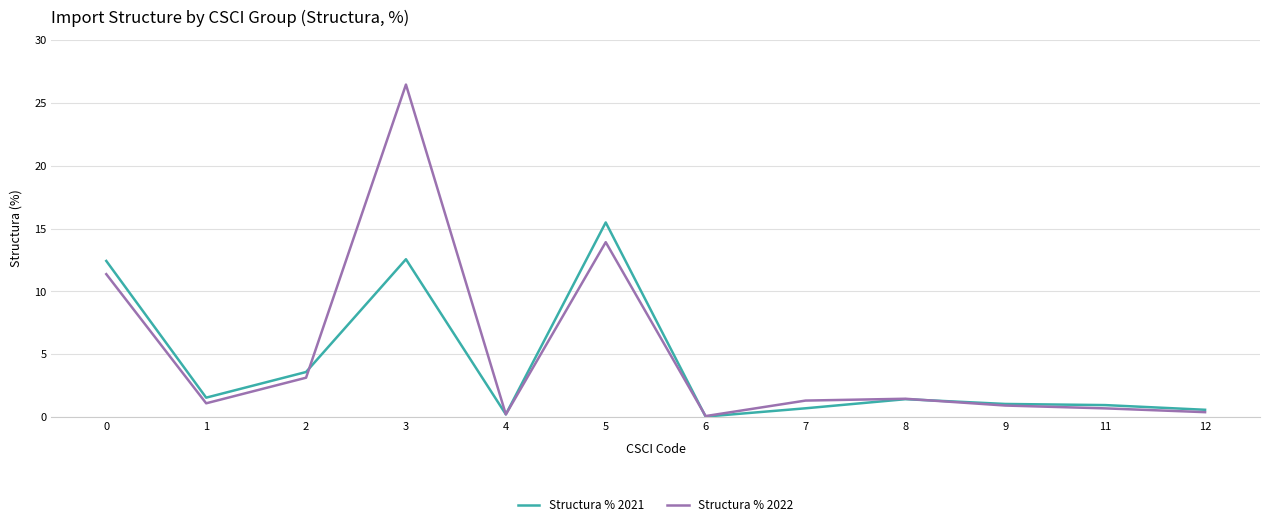

What value does the Structura % 2021 series have at 12?

0.6